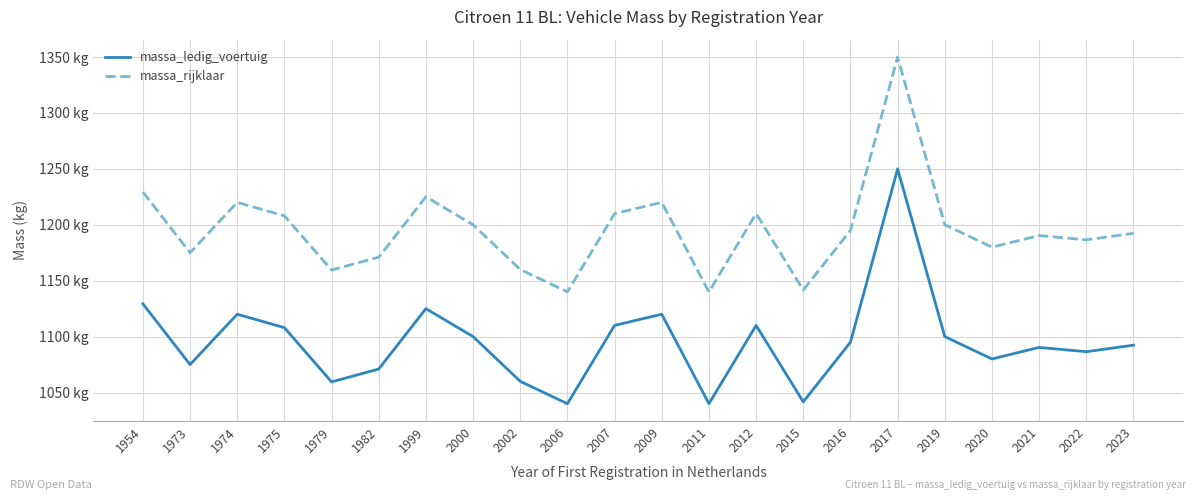

Is the value of massa_rijklaar at 2020 greater than the value of massa_ledig_voertuig at 2021?

Yes